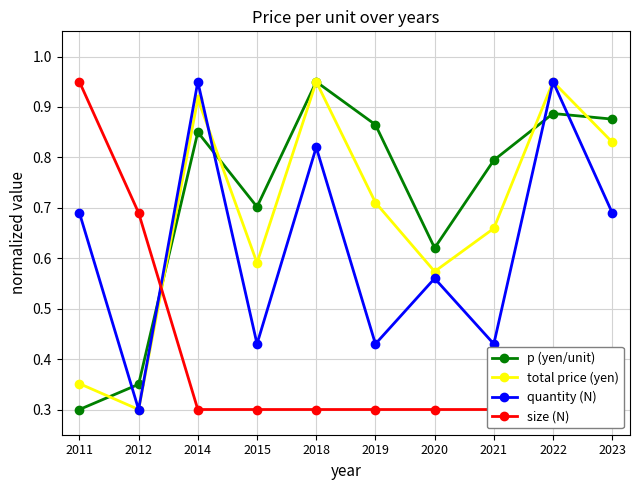

Reading left to right, what are all the values shown in this chart?

p (yen/unit): 0.3	0.4	0.8	0.7	0.9	0.9	0.6	0.8	0.9	0.9
total price (yen): 0.4	0.3	0.9	0.6	0.9	0.7	0.6	0.7	0.9	0.8
quantity (N): 0.7	0.3	0.9	0.4	0.8	0.4	0.6	0.4	0.9	0.7
size (N): 0.9	0.7	0.3	0.3	0.3	0.3	0.3	0.3	0.3	0.3